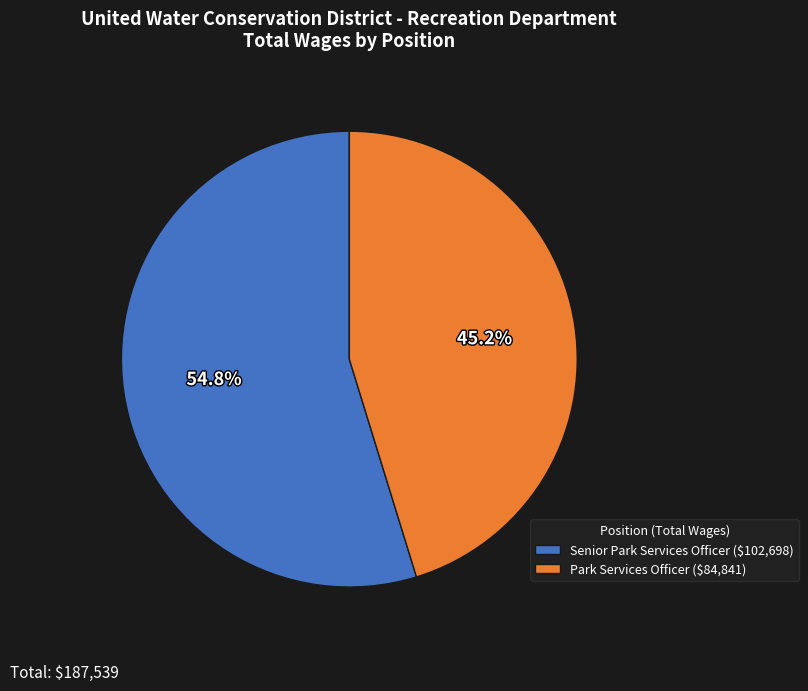

How many slices are in this pie chart?

2